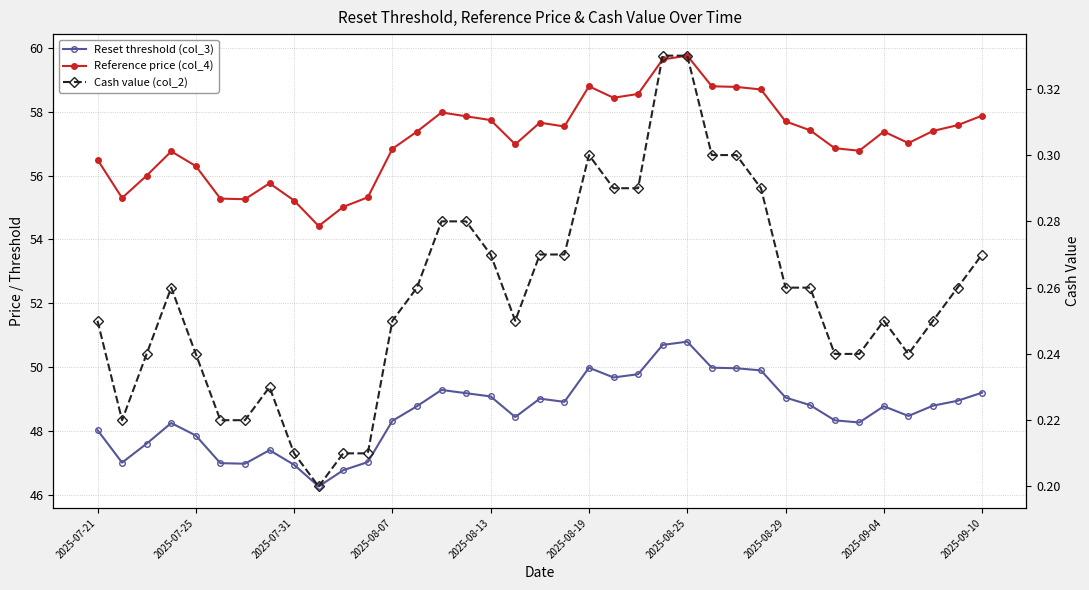

Which series changed the most between 2025-07-31 and 28?

Reference price (col_4)